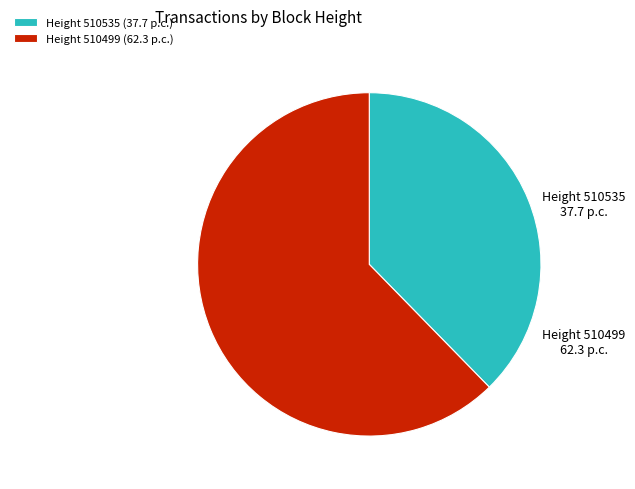

Which has a higher value, Height 510499 (62.3 p.c.) or Height 510535 (37.7 p.c.)?

Height 510499 (62.3 p.c.)